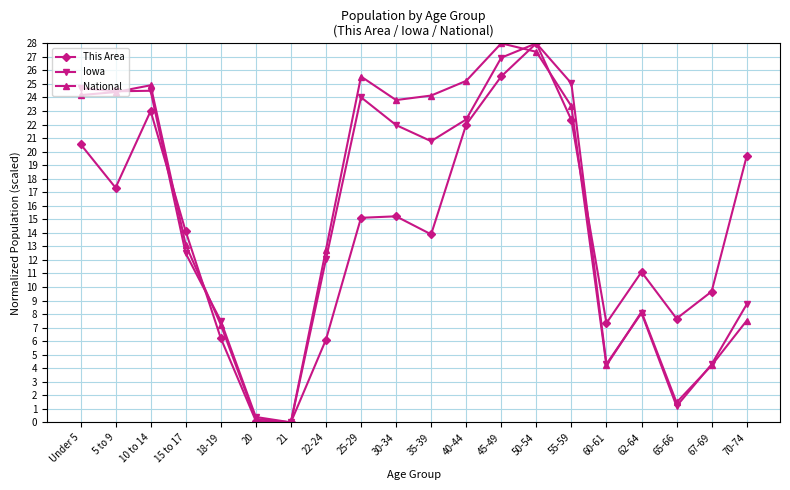

What is the difference between the highest and lowest values at 25-29?

10.4